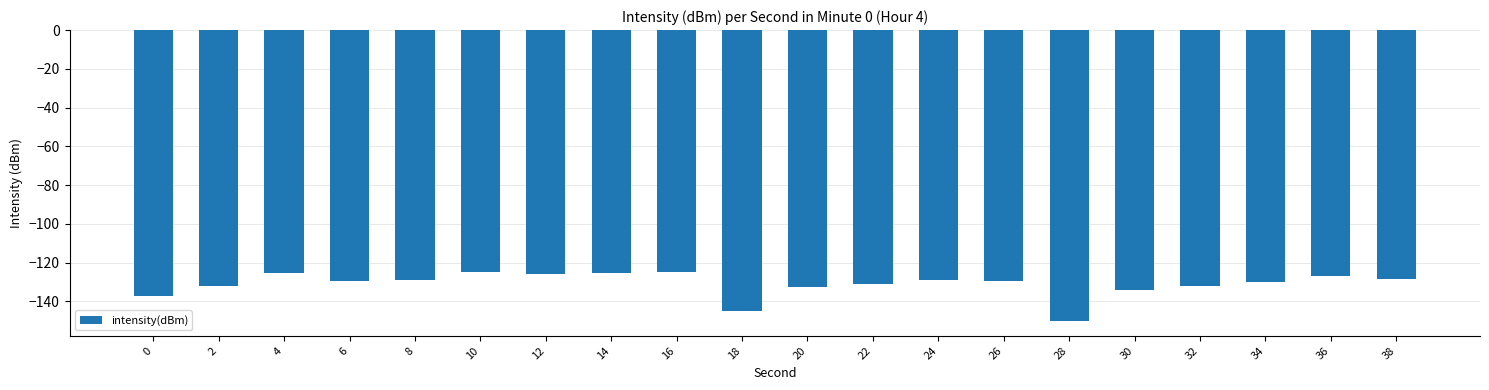

What is the greatest value displayed?

-124.9